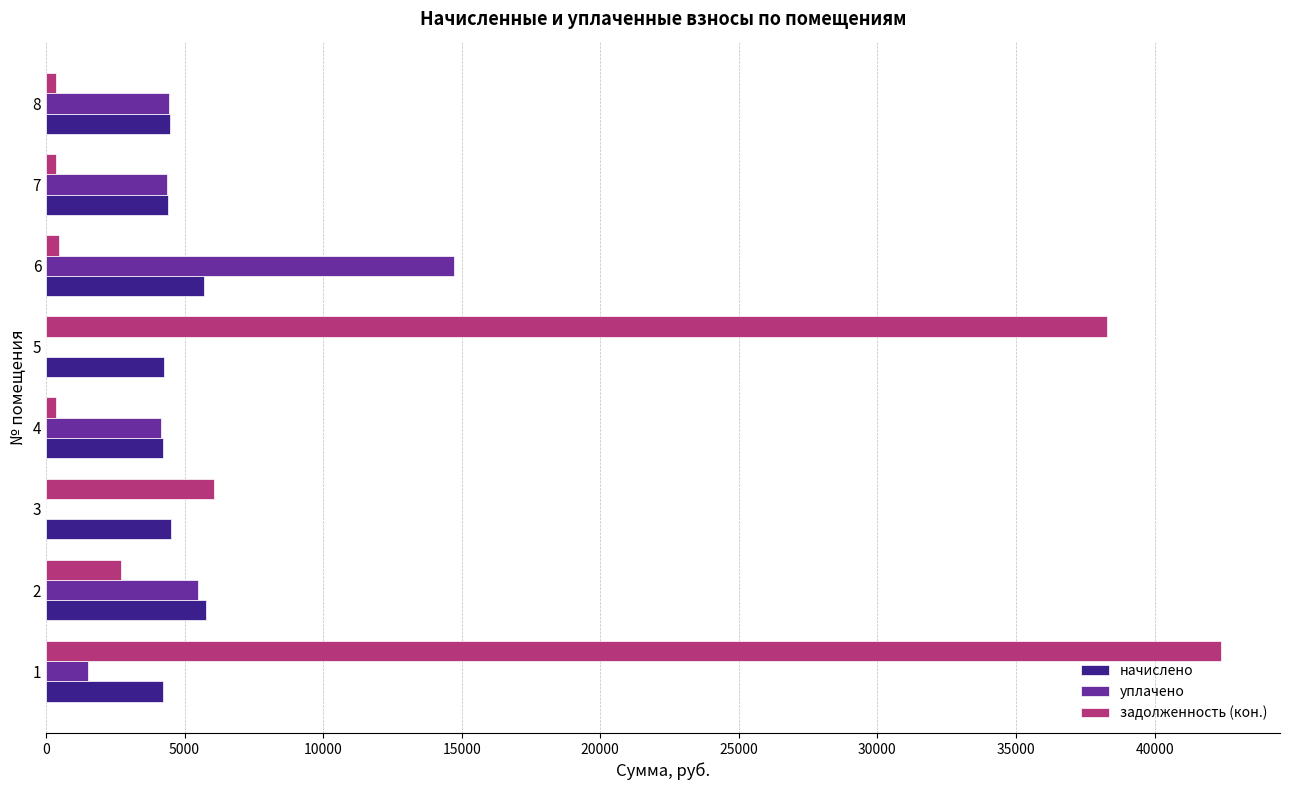

What is the sum of the уплачено values at 1 and 5?

1500.0